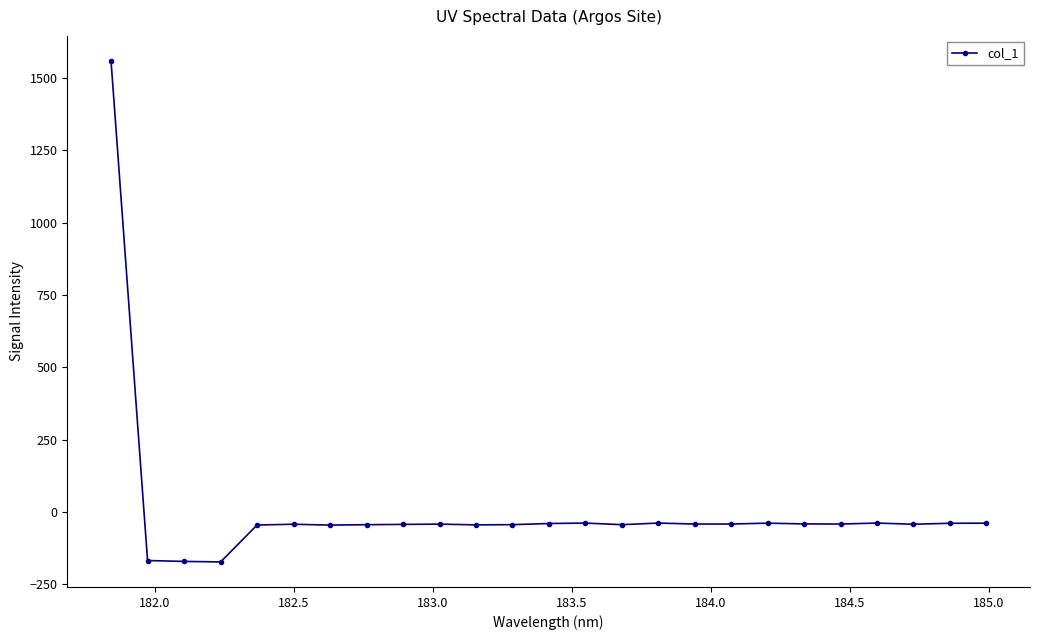

What is the difference between the maximum and minimum values?

1731.4